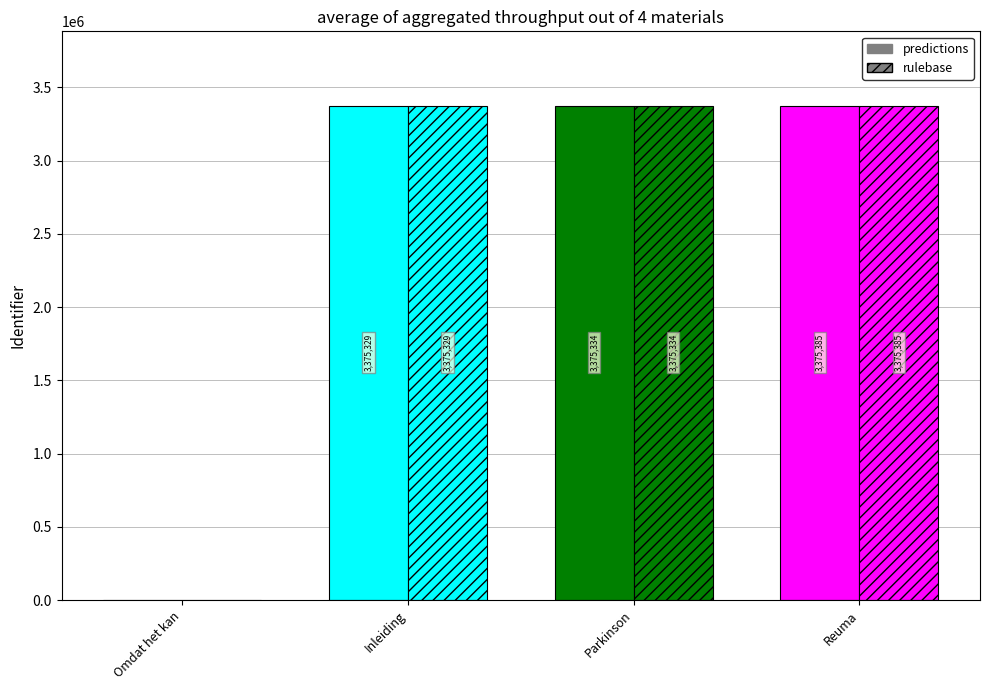

How many distinct data groups are displayed?

2